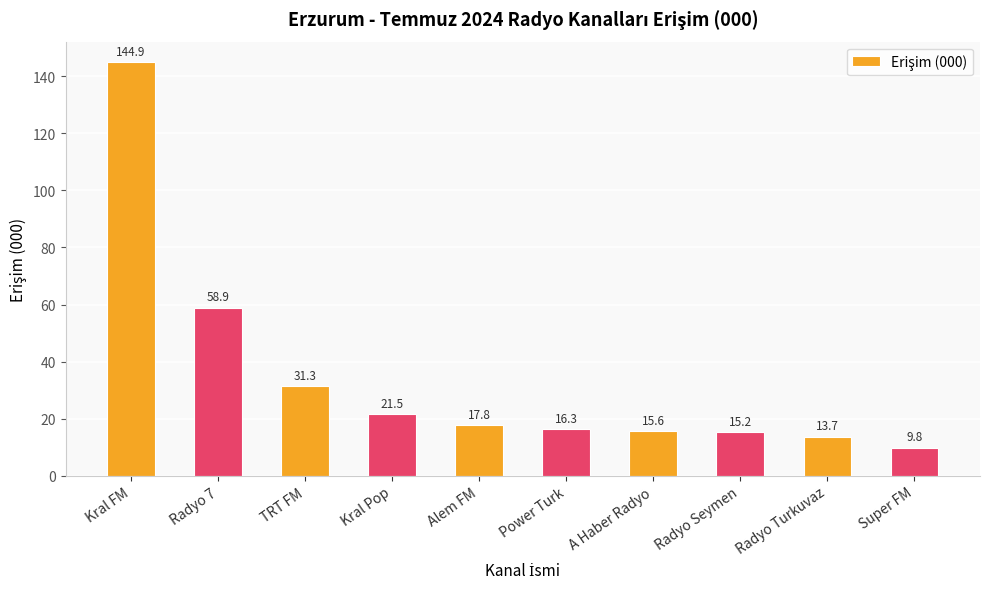

Are the bars grouped side by side (vs. stacked)?

No